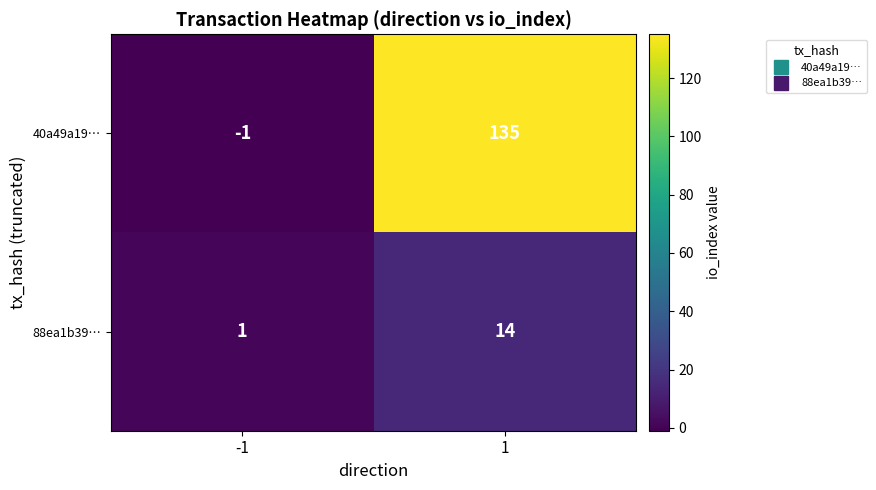

What is the maximum value shown in the chart?

135